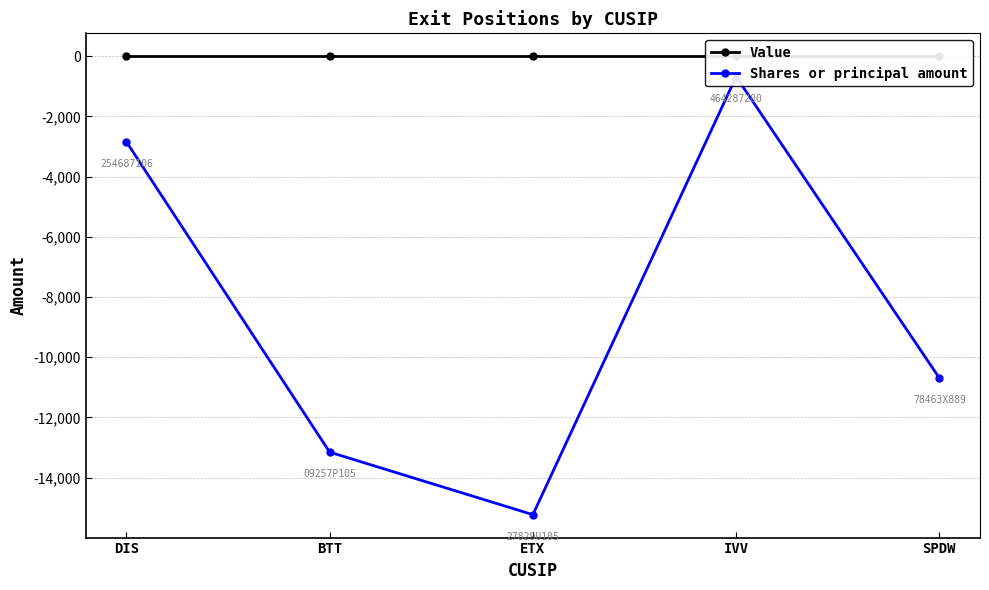

Where is Shares or principal amount nearest to the value -7956?

SPDW